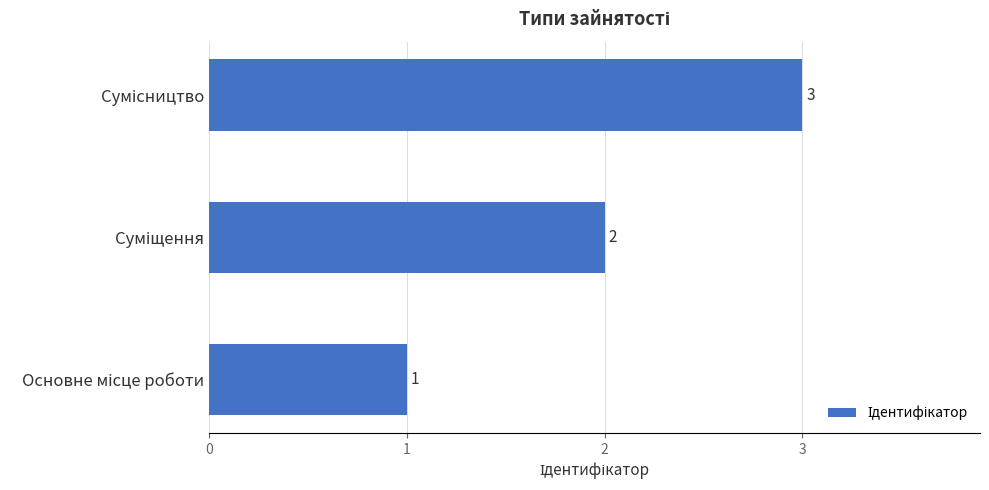

What is the sum of all values?

6